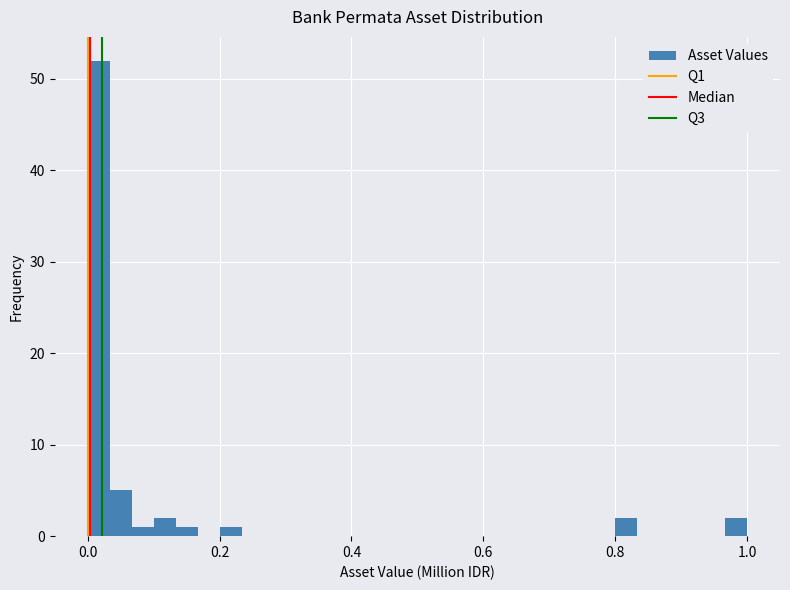

Read against the x-axis, roughly where is the centre of the tallest bar?

0.02